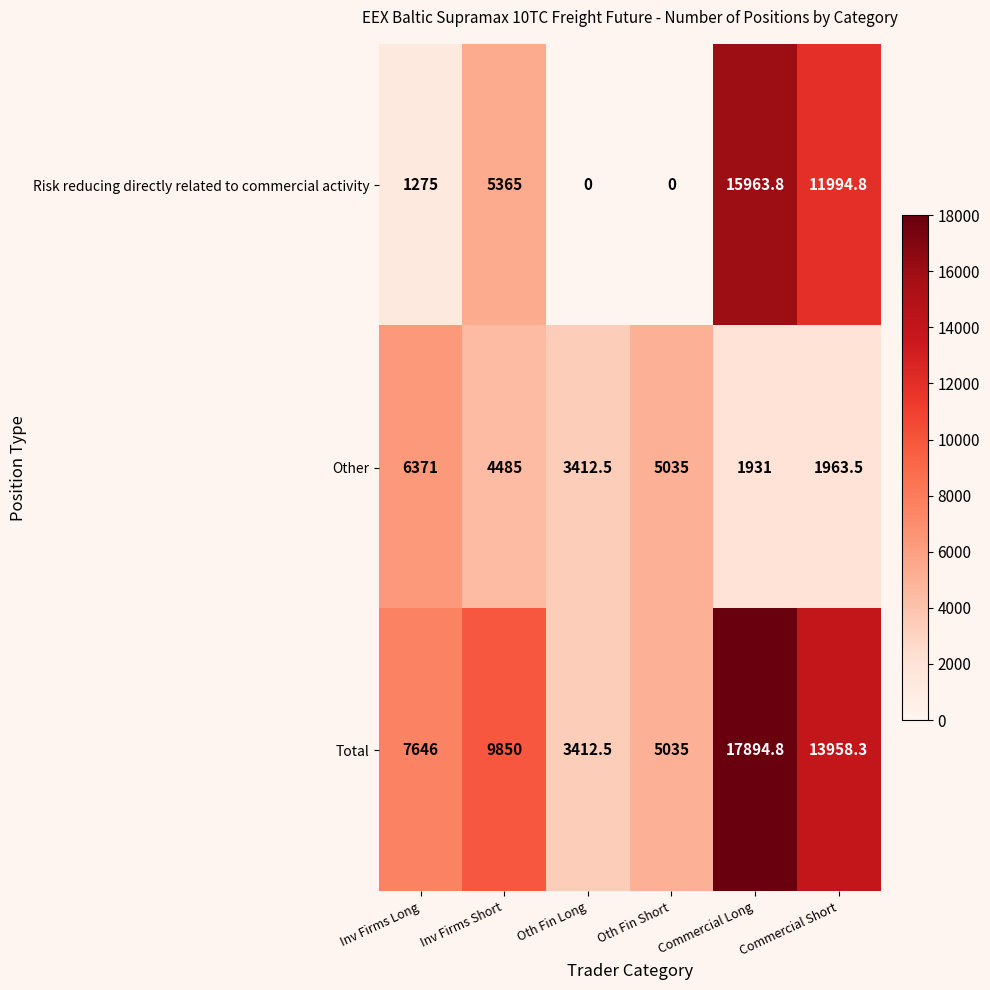

How many distinct data groups are displayed?

3